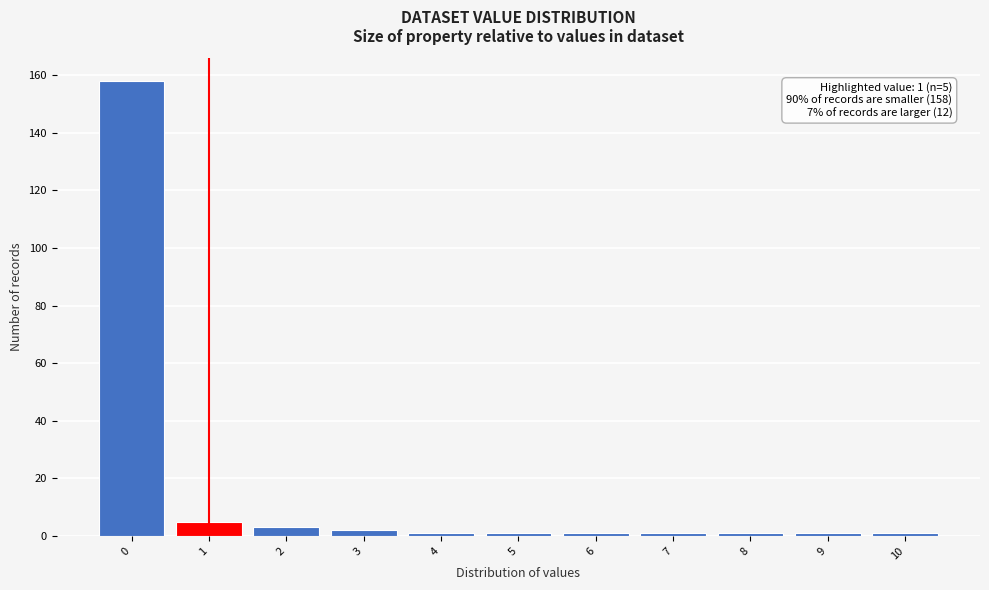

Over which range of the x-axis is the bar tallest?

-0.5 to 0.5